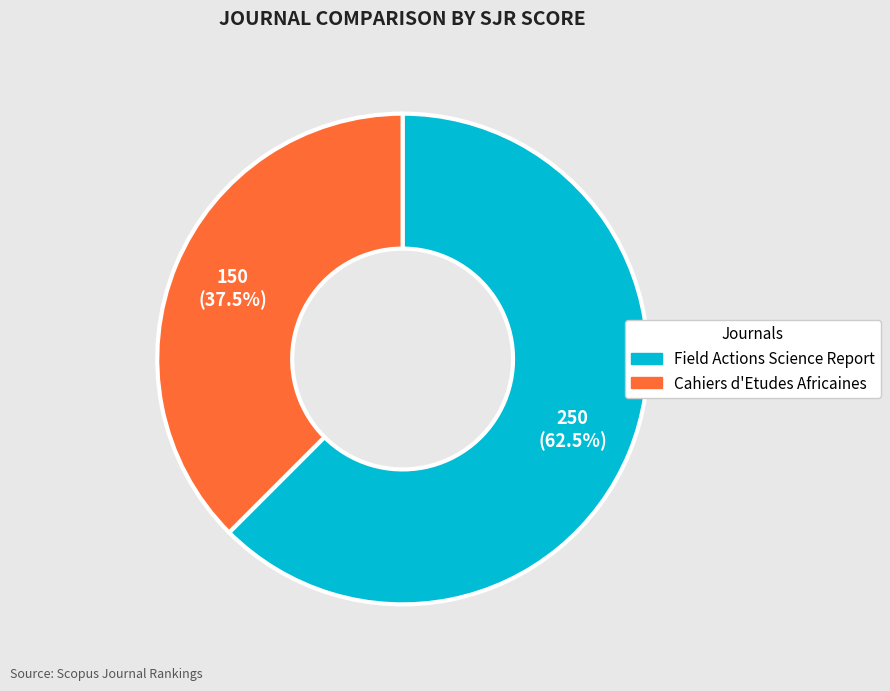

Which slice is the smallest?

Cahiers d'Etudes Africaines